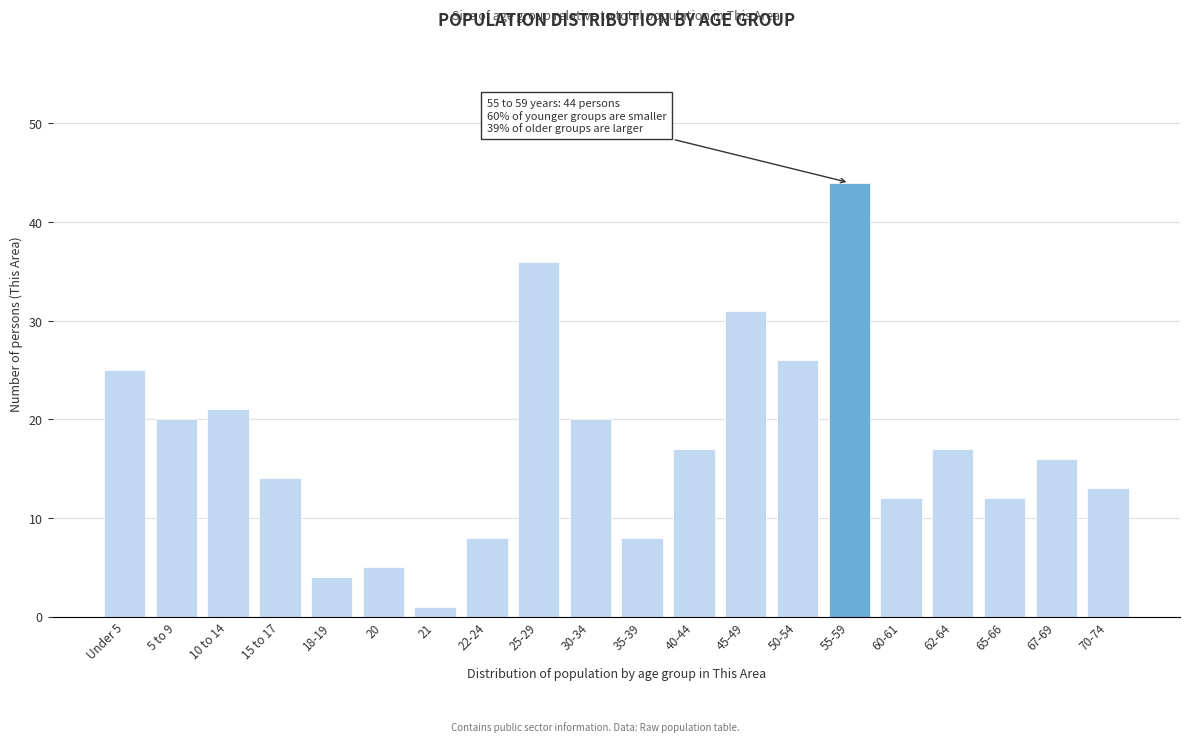

Reading left to right, transcribe all the data shown in this chart.

25	20	21	14	4	5	1	8	36	20	8	17	31	26	44	12	17	12	16	13